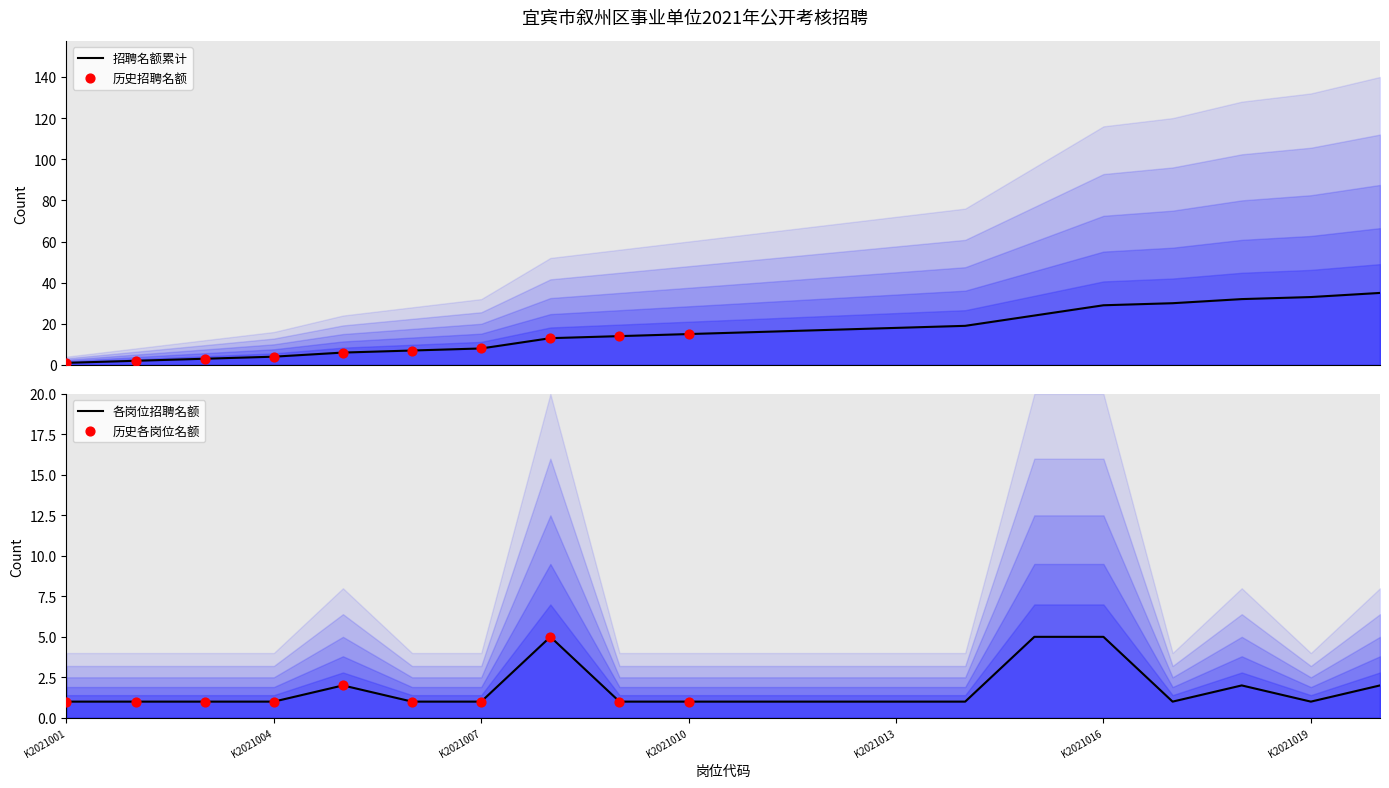

Between K2021002 and K2021013, which is larger?

K2021002